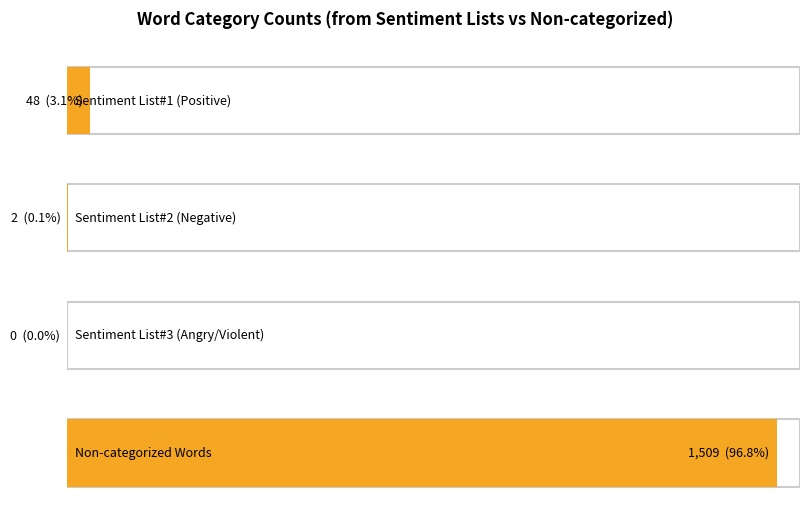

Reading left to right, what are all the values shown in this chart?

Count: 48.0	2.0	0.0	1509.0
Salience: 0.0	0.0	0.0	1.0